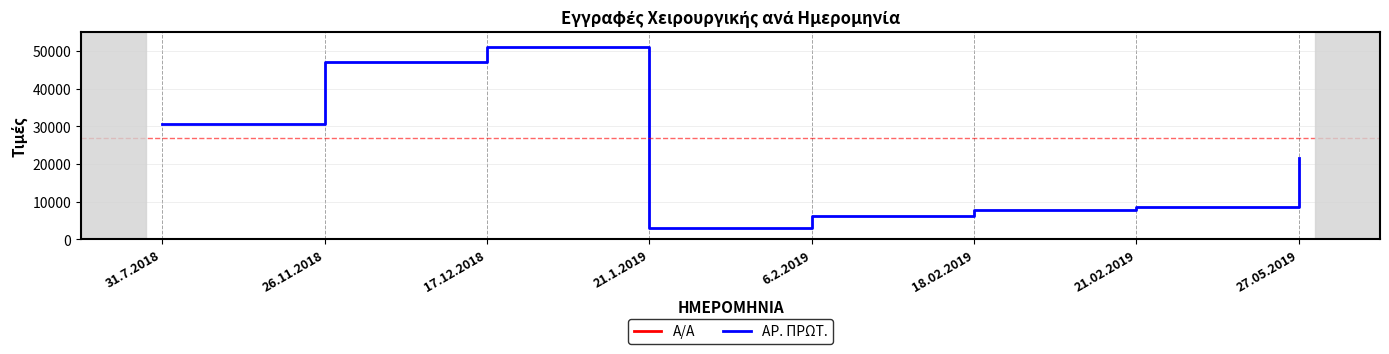

What is the spread (max minus min) of values at 21.02.2019?

8668